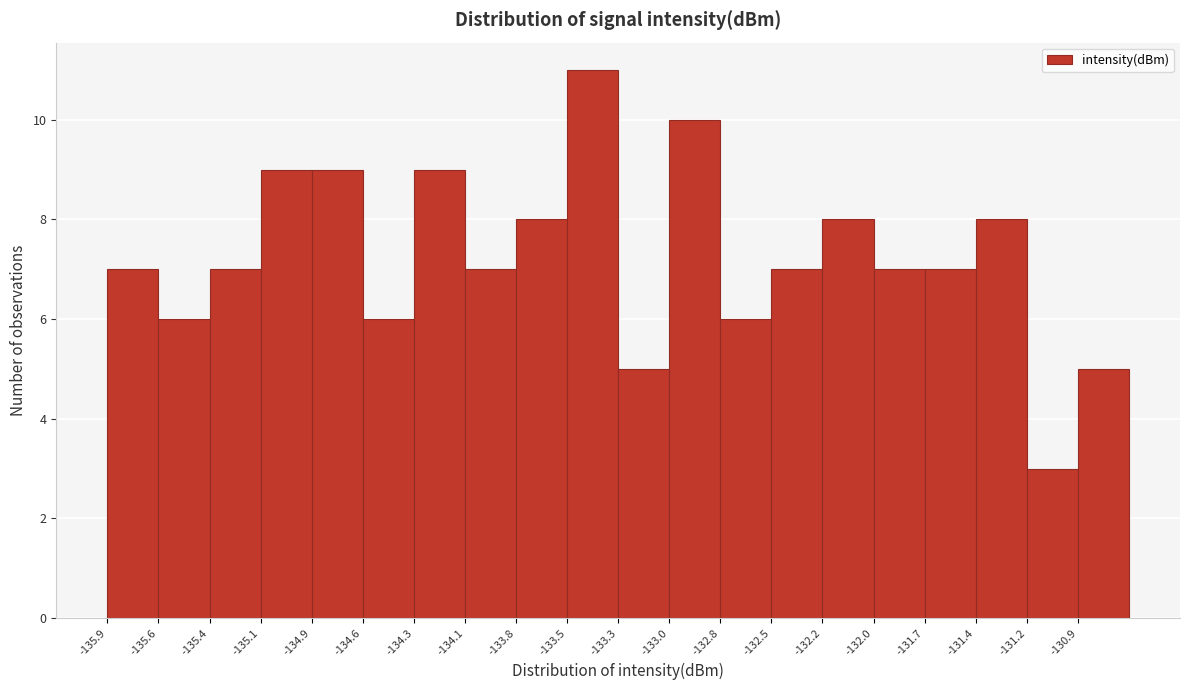

Reading left to right, transcribe this chart: for each bar, give the range it covers on the x-axis and its height. Neither the bar edges nor the heights are printed on the chart, so give them approximately, as read against the axes.

-135.90 to -135.65: 7
-135.65 to -135.40: 6
-135.40 to -135.10: 7
-135.10 to -134.85: 9
-134.85 to -134.60: 9
-134.60 to -134.35: 6
-134.35 to -134.05: 9
-134.05 to -133.80: 7
-133.80 to -133.55: 8
-133.55 to -133.30: 11
-133.30 to -133.00: 5
-133.00 to -132.75: 10
-132.75 to -132.50: 6
-132.50 to -132.25: 7
-132.25 to -131.95: 8
-131.95 to -131.70: 7
-131.70 to -131.45: 7
-131.45 to -131.20: 8
-131.20 to -130.90: 3
-130.90 to -130.65: 5